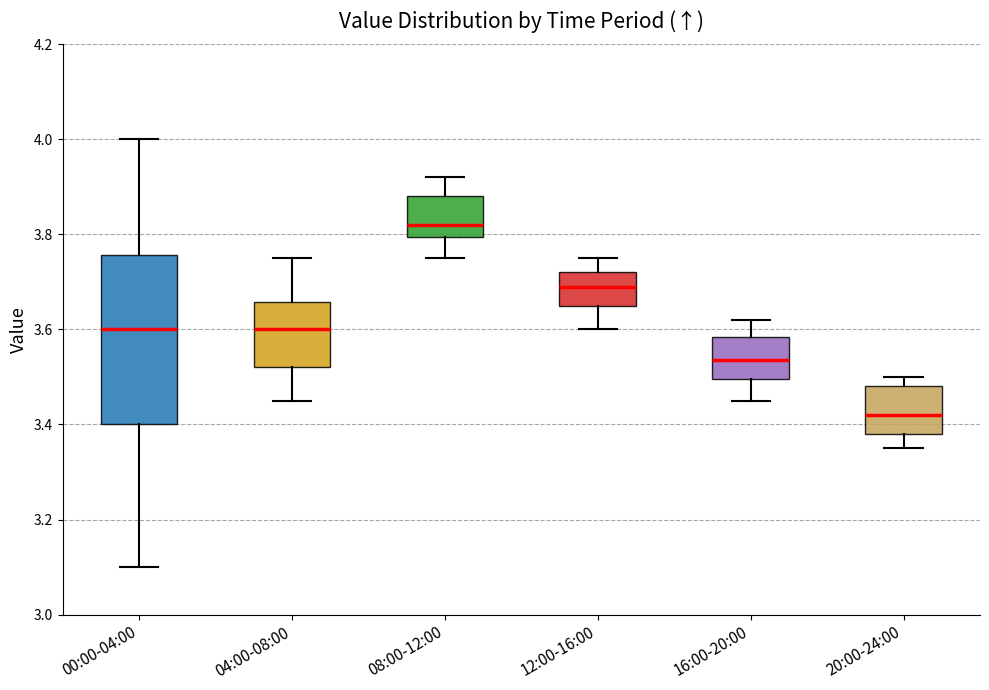

Which box's median line is the lowest?

20:00-24:00